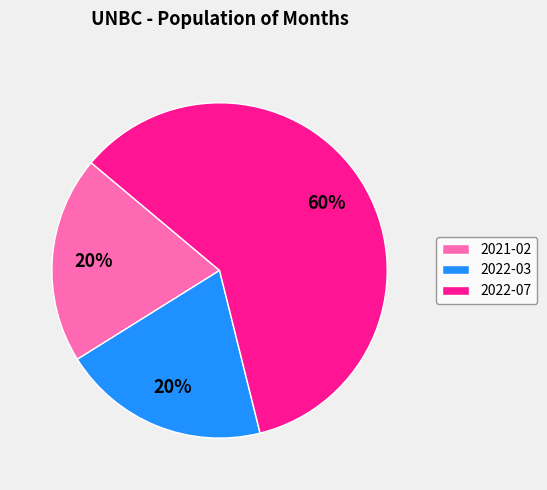

Do 2022-03 and 2022-07 together represent more than half of the pie?

Yes